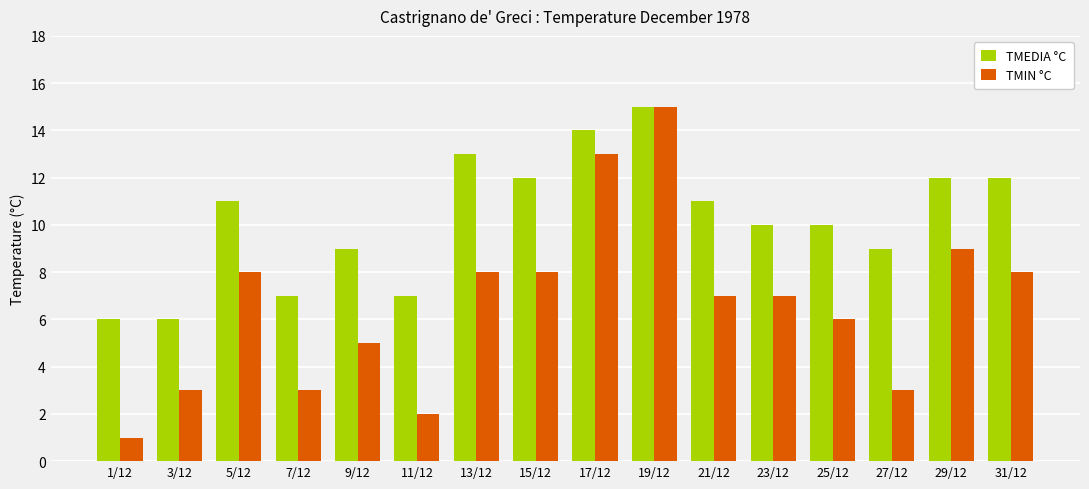

The TMIN °C series shows 8 at 31/12. True or false?

True